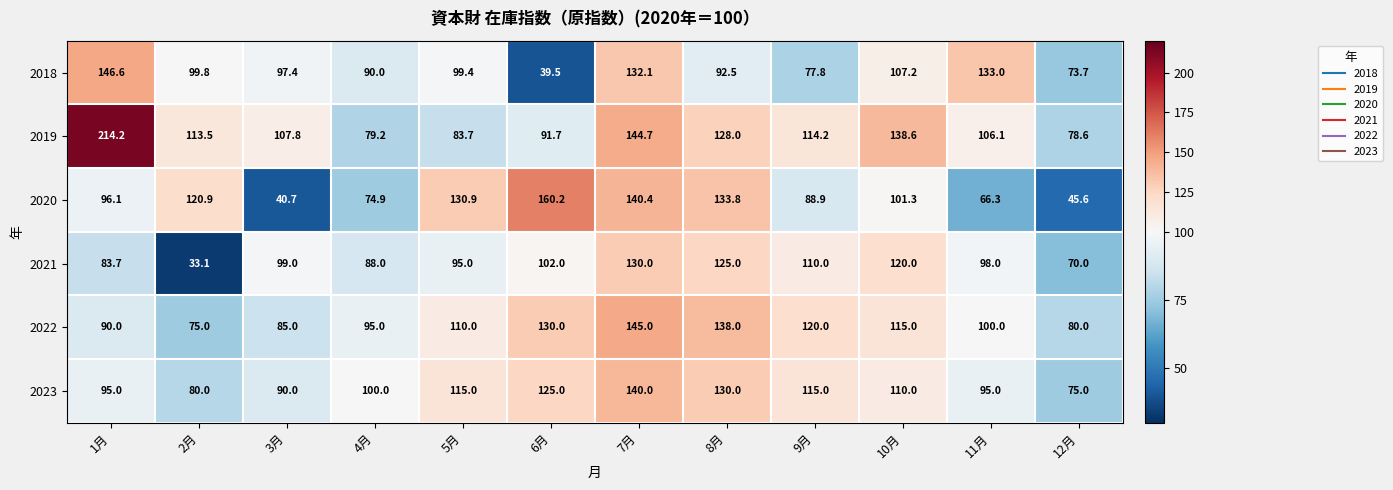

Is it true that 2023 equals 41.2 at 3月?

False